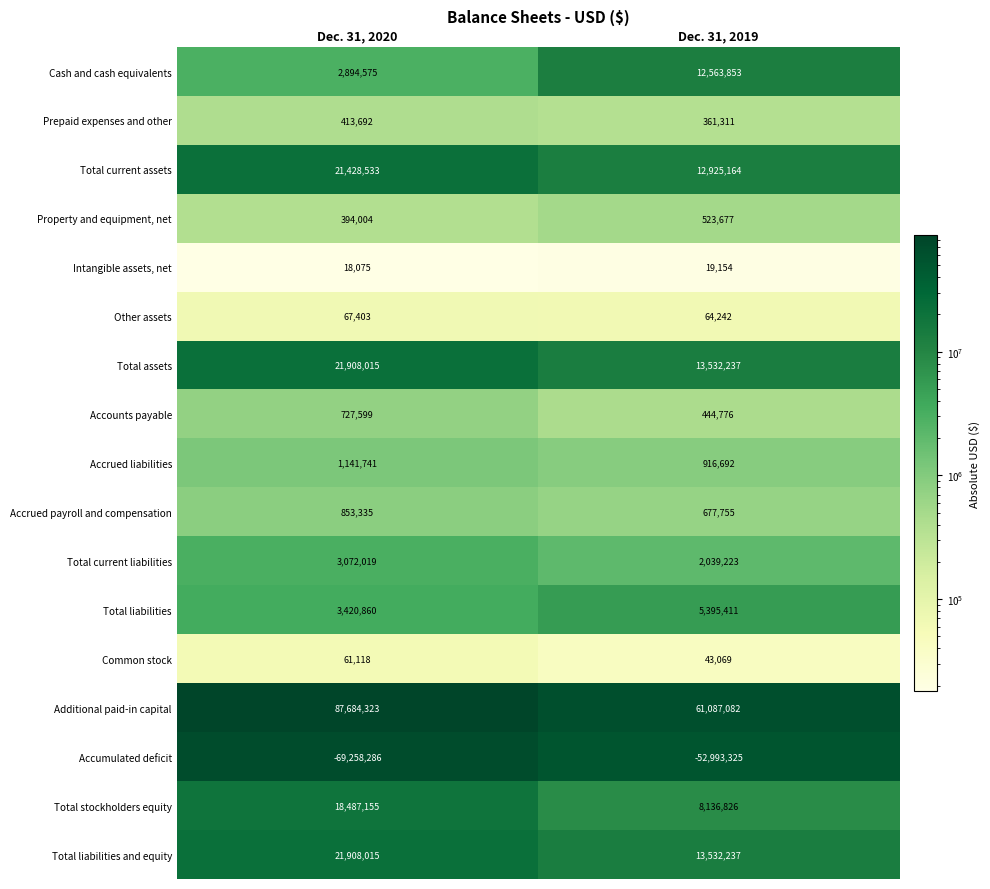

The Intangible assets, net series shows 26466 at Dec. 31, 2019. True or false?

False